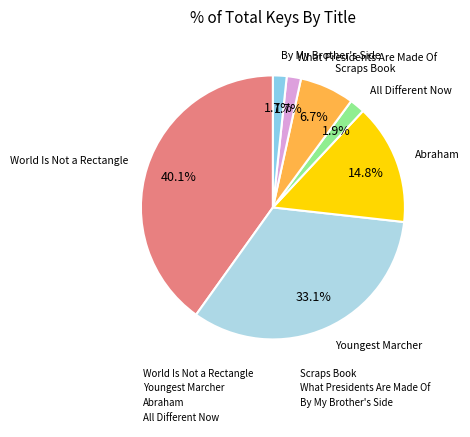

Which category has the biggest portion of the pie?

World Is Not a Rectangle